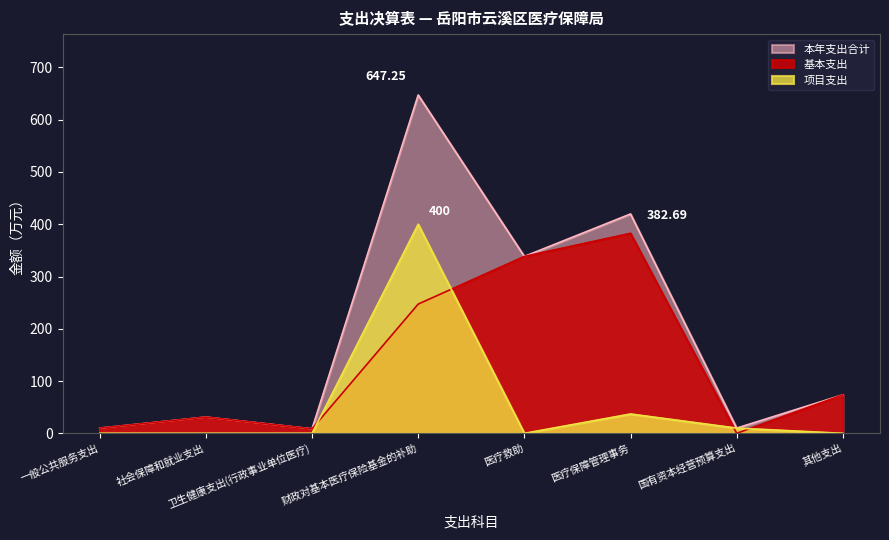

True or false: 本年支出合计 and 基本支出 cross at least once.

False